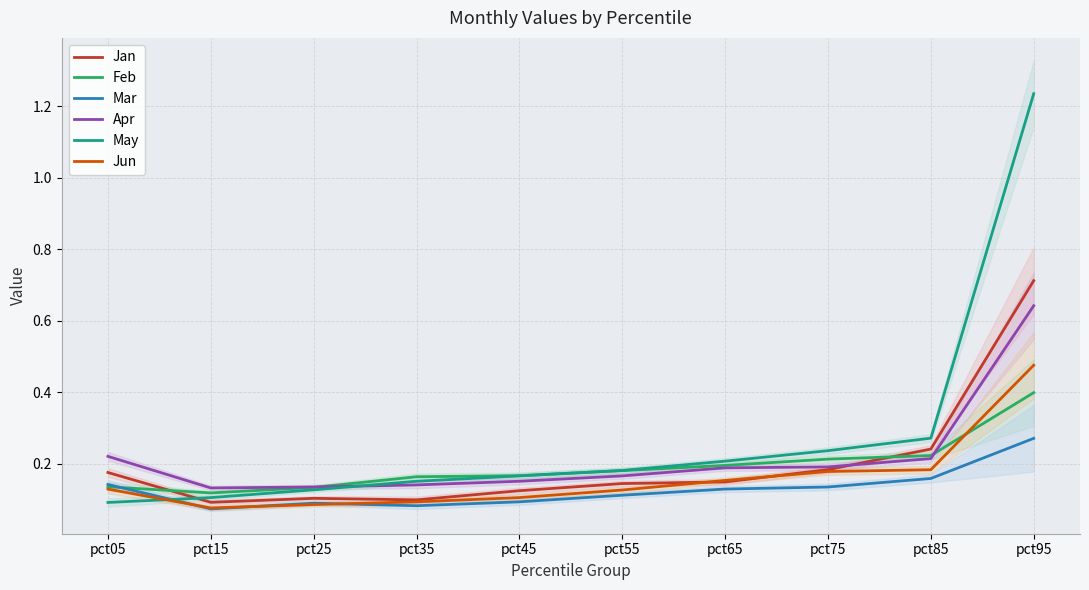

What is the minimum value shown in the chart?

0.1